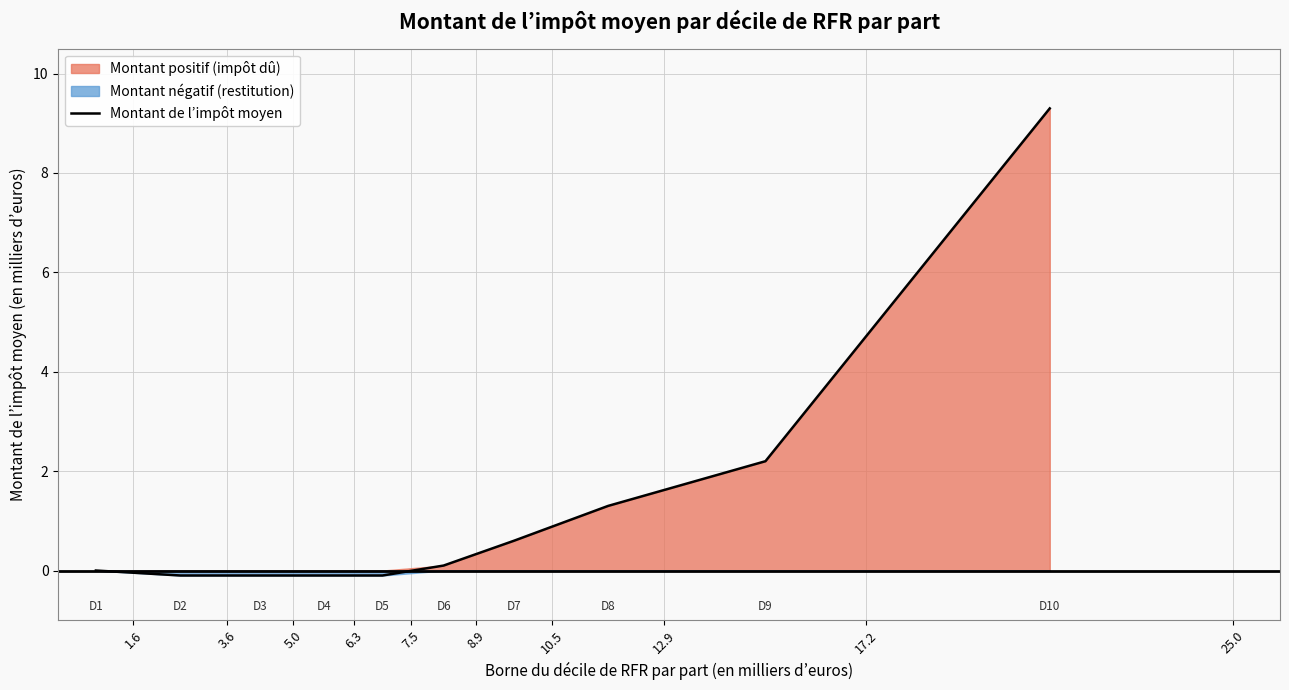

How many lines are shown in the chart?

1